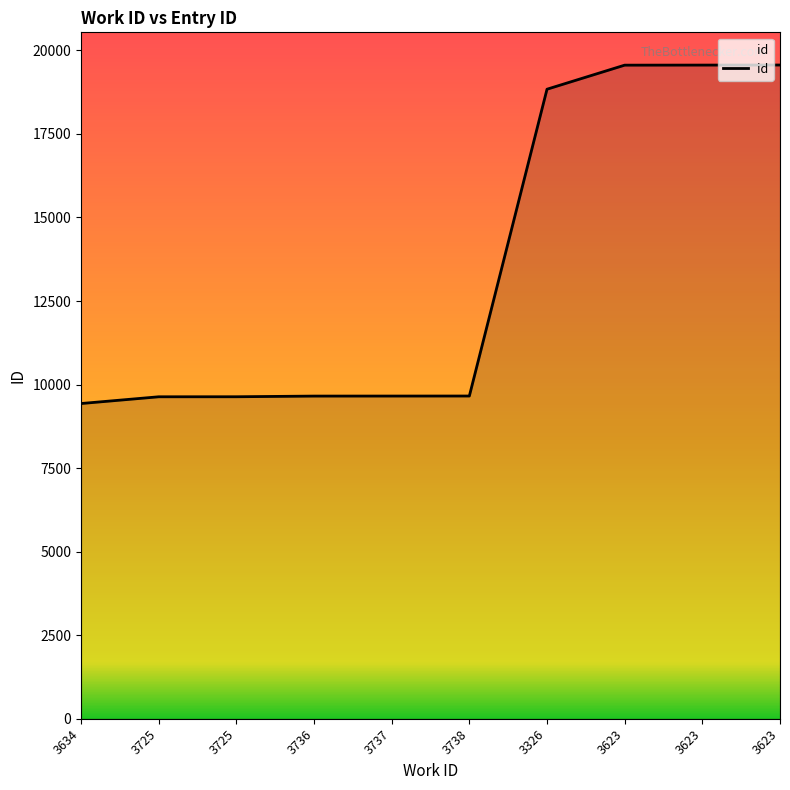

How many distinct data groups are displayed?

1